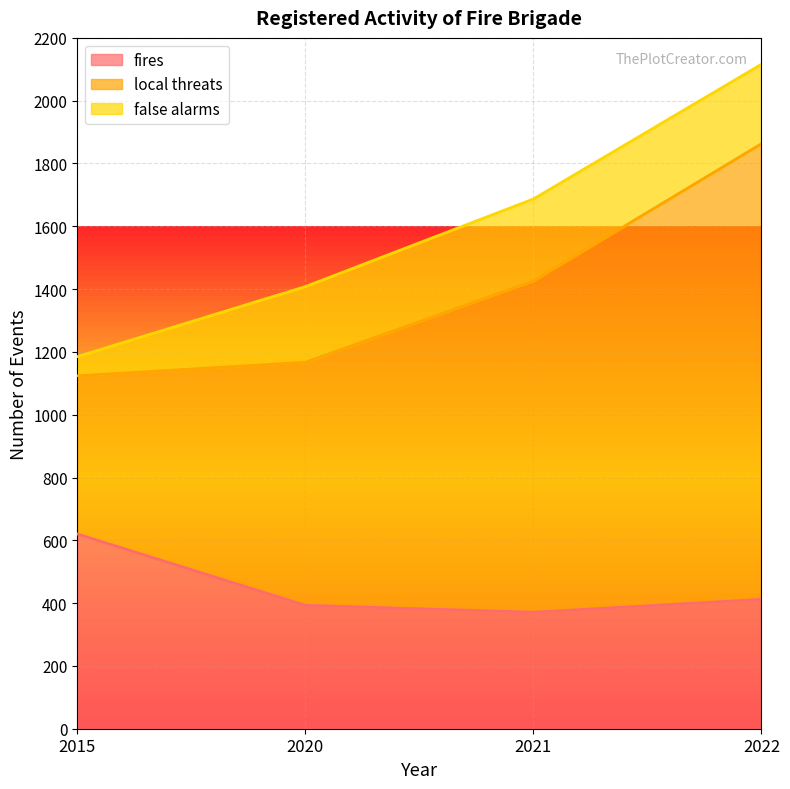

True or false: fires and local threats intersect in this chart.

False